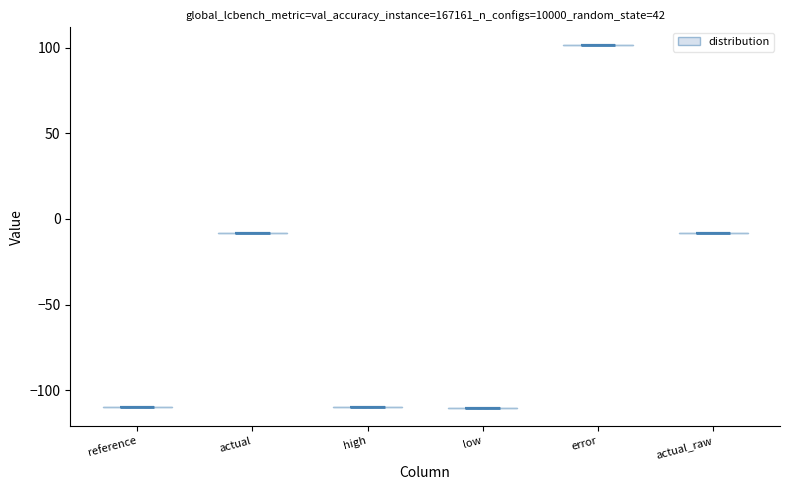

Reading left to right, read every violin against the y-axis: where its median line is, and the lowest and highest points it reaches. The values are not printed on the chart, so give them approximately, as read against the axis.

reference: median line -110, lowest point -110, highest point -110
actual: median line -10, lowest point -10, highest point -10
high: median line -110, lowest point -110, highest point -110
low: median line -110, lowest point -110, highest point -110
error: median line 100, lowest point 100, highest point 100
actual_raw: median line -10, lowest point -10, highest point -10